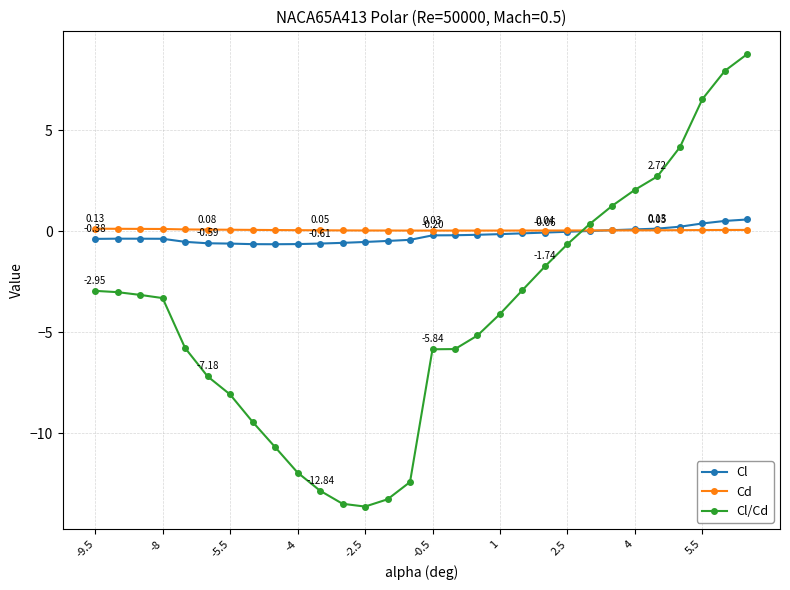

Which series has the widest spread of values?

Cl/Cd